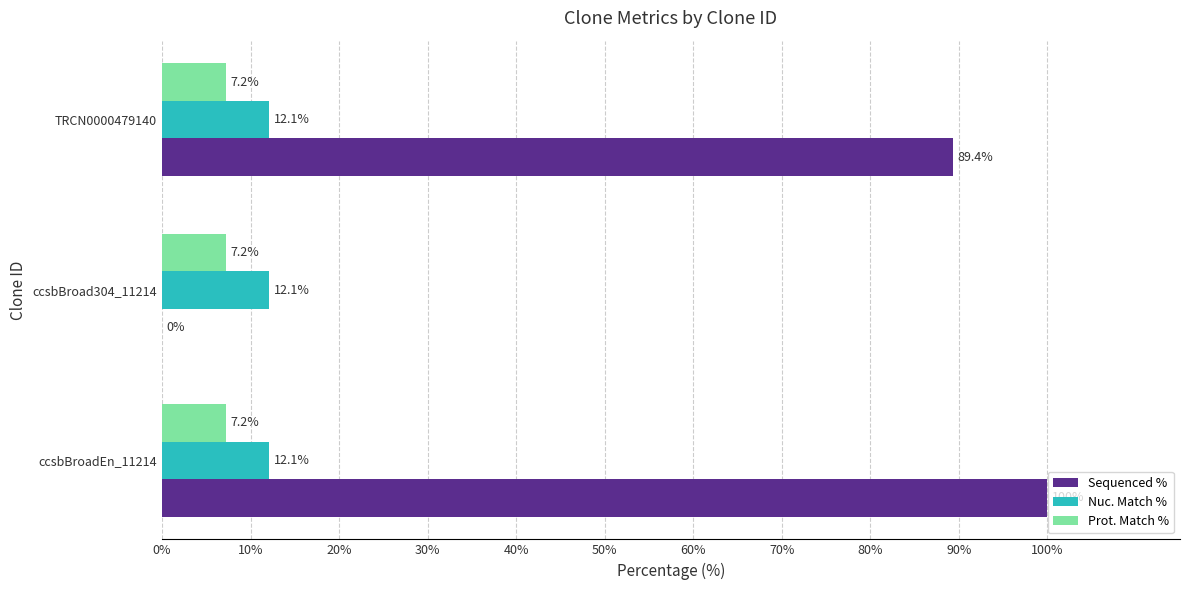

Which series changed the most between ccsbBroadEn_11214 and TRCN0000479140?

Sequenced %